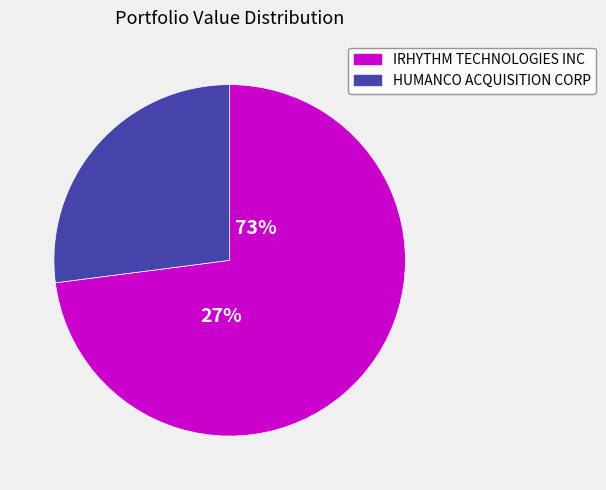

To the nearest percent, what percentage of the pie is IRHYTHM TECHNOLOGIES INC?

73%